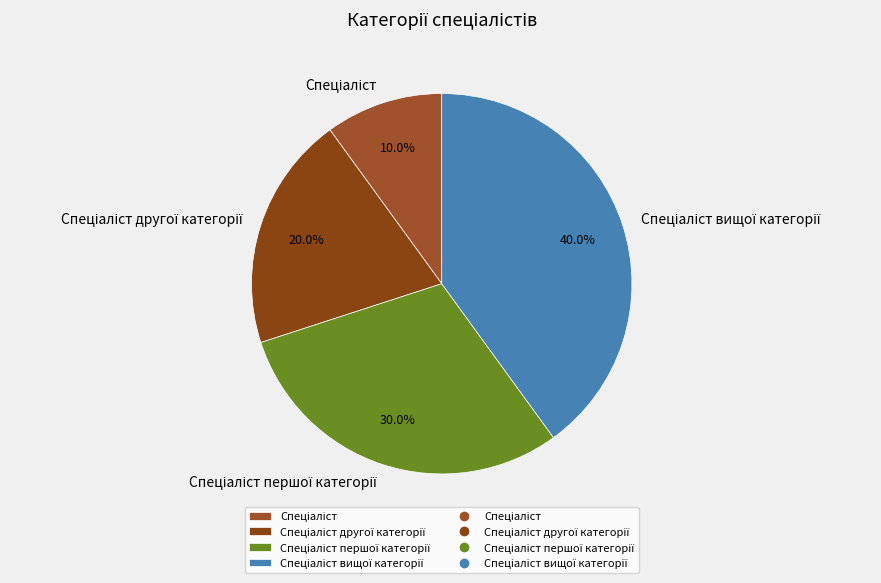

Count the number of slices in the pie.

4